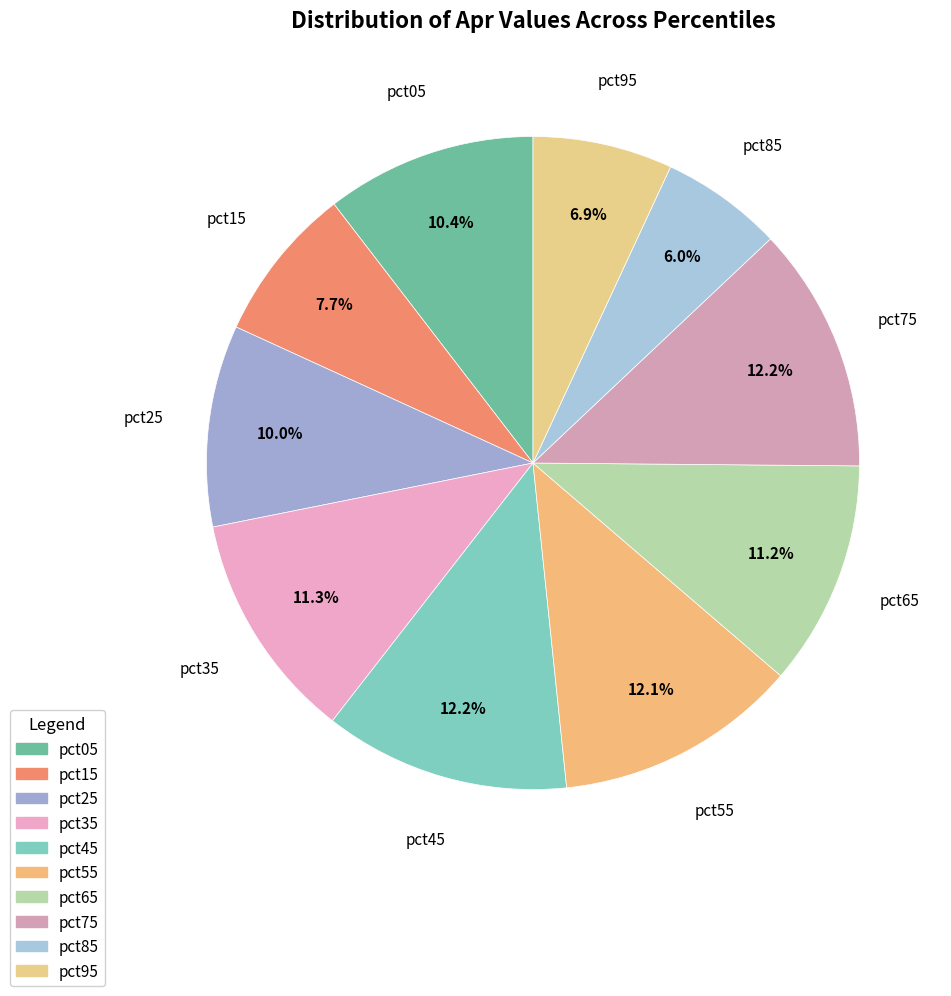

Is it true that pct35 is 26% of the pie?

False